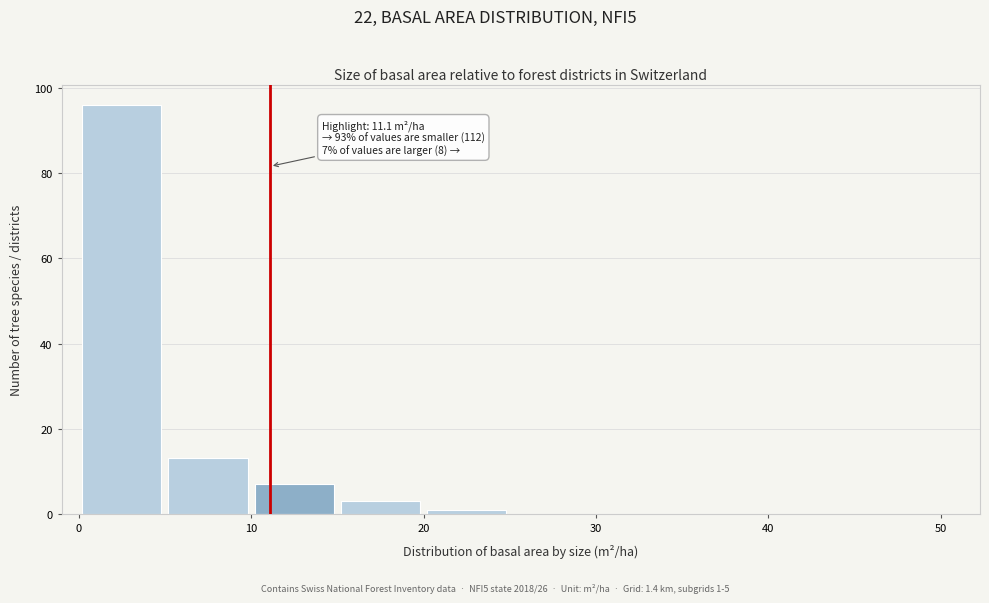

Over which range of the x-axis is the bar tallest?

0 to 5